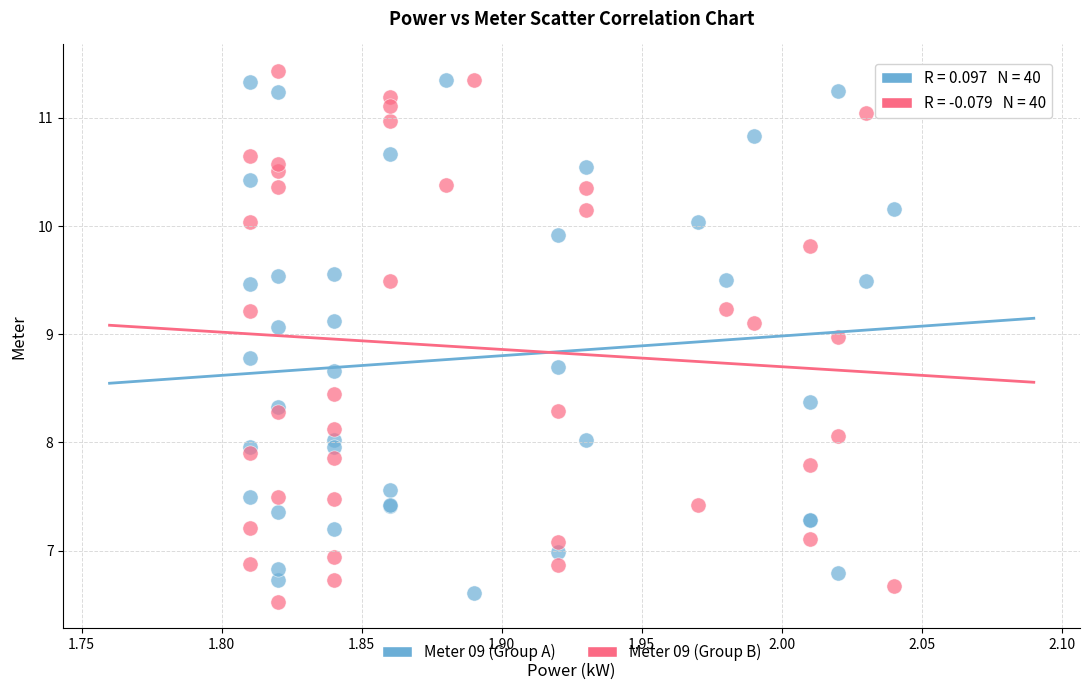

Which series reaches the minimum Y coordinate?

Meter 09 (Group B)